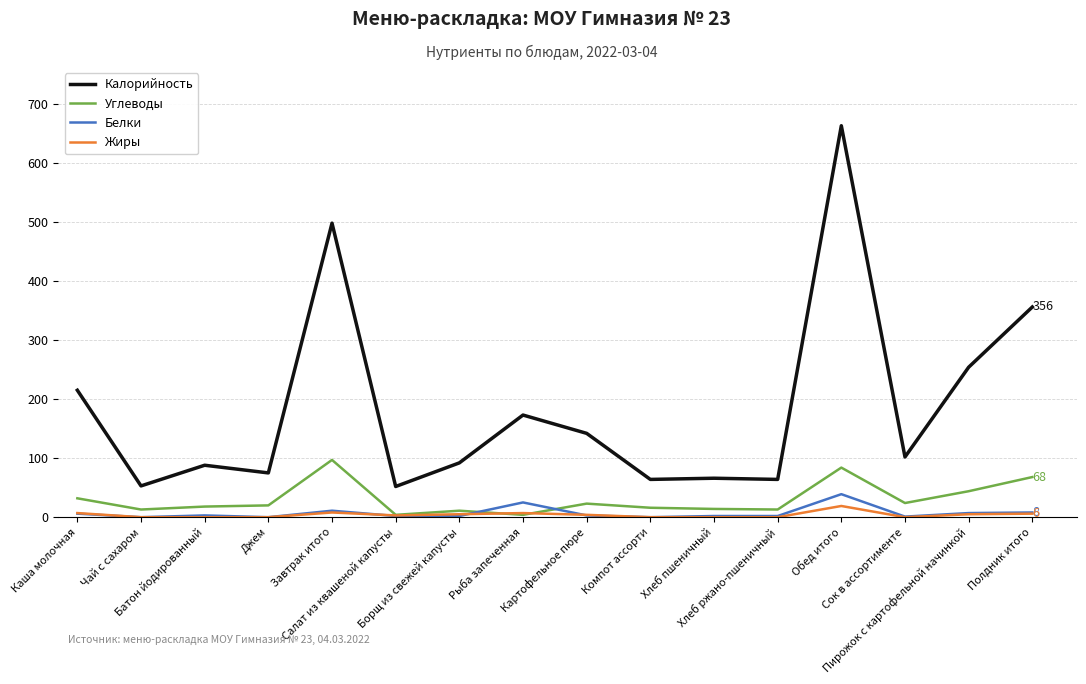

What is the average value of the Жиры series?

4